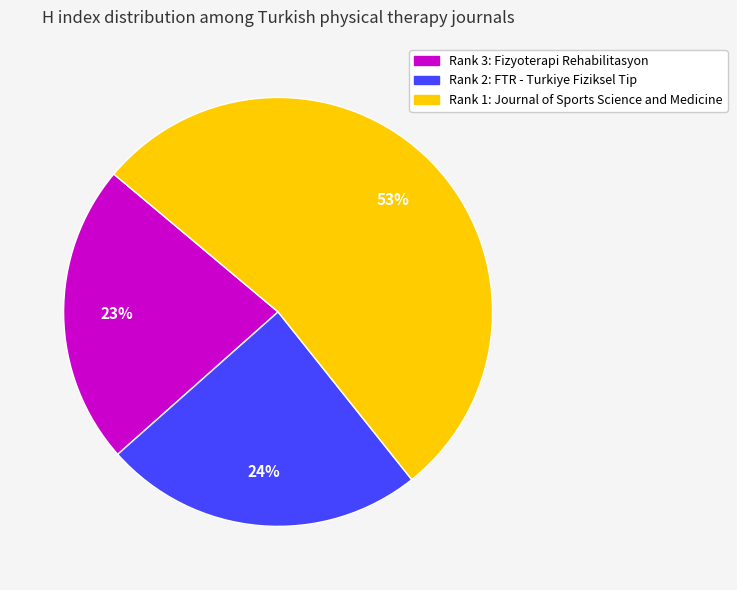

Rank the categories by value from highest to lowest.

Rank 1: Journal of Sports Science and Medicine, Rank 2: FTR - Turkiye Fiziksel Tip, Rank 3: Fizyoterapi Rehabilitasyon